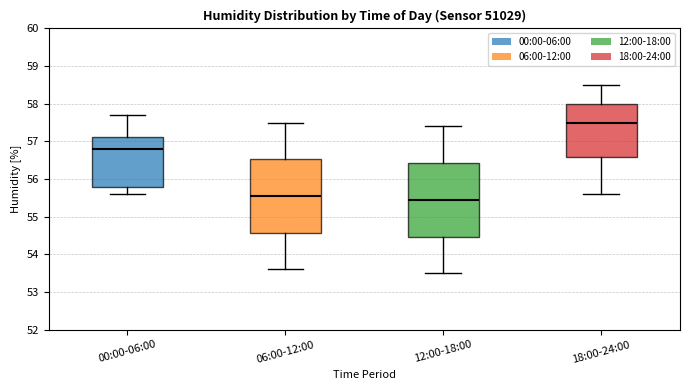

Reading left to right, read every box against the y-axis: the position of its median line, the range the box covers, and the ends of its whiskers. The values are not printed on the chart, so give them approximately, as read against the axis.

00:00-06:00: median 56.8, box 55.8 to 57.1, whiskers 55.6 to 57.7
06:00-12:00: median 55.6, box 54.6 to 56.5, whiskers 53.6 to 57.5
12:00-18:00: median 55.5, box 54.5 to 56.4, whiskers 53.5 to 57.4
18:00-24:00: median 57.5, box 56.6 to 58.0, whiskers 55.6 to 58.5